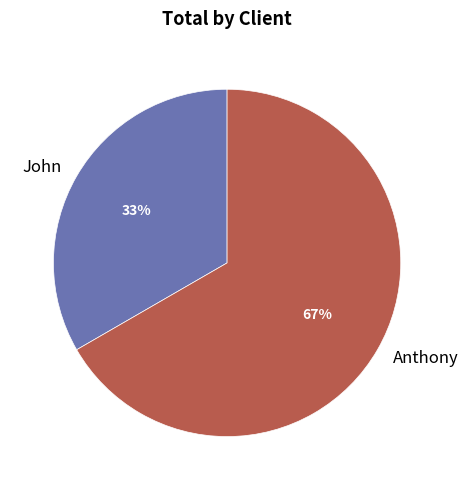

Rank the categories by value from highest to lowest.

Anthony, John